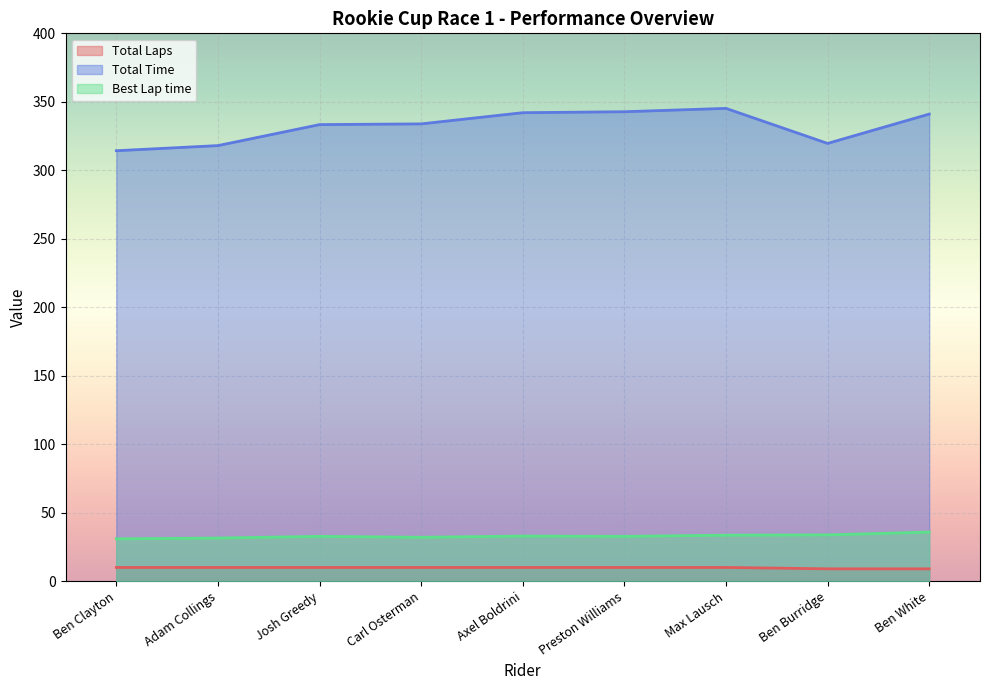

Count the Total Laps values in the range 10 to 11.

7